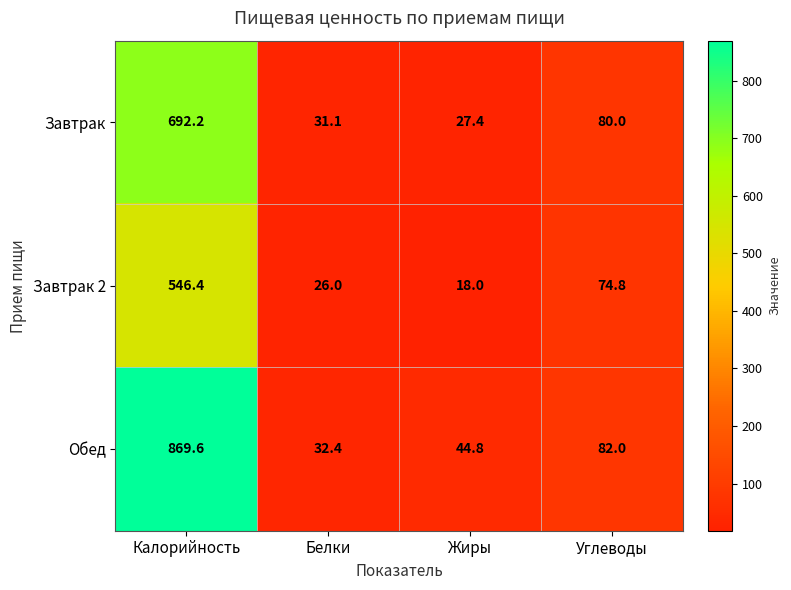

Rank the series at Белки from highest to lowest value.

Обед, Завтрак, Завтрак 2